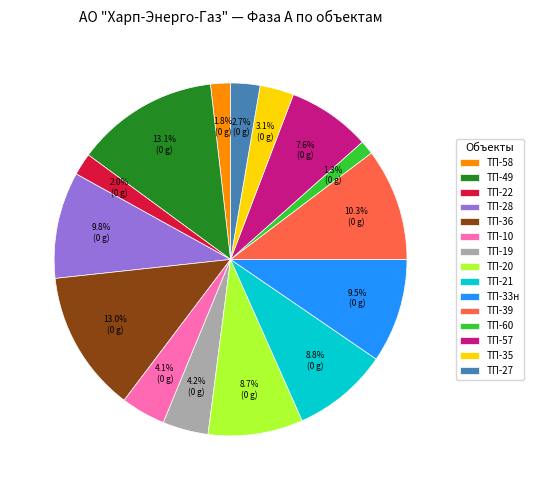

To the nearest percent, what percentage of the pie is ТП-22?

2%